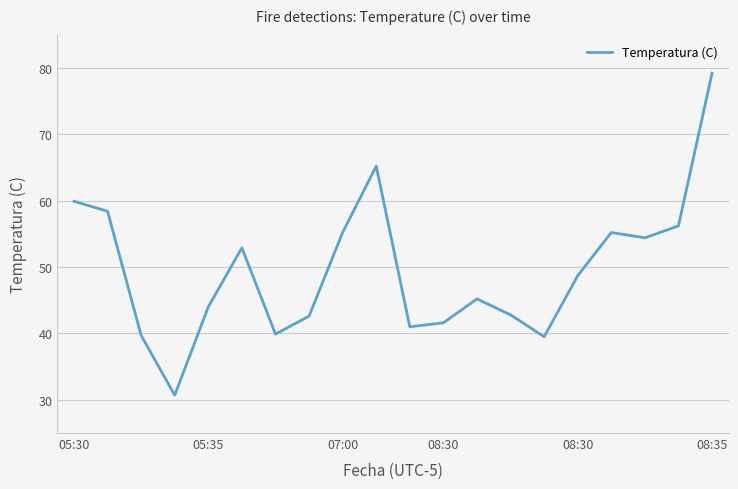

What is the maximum value shown in the chart?

79.2